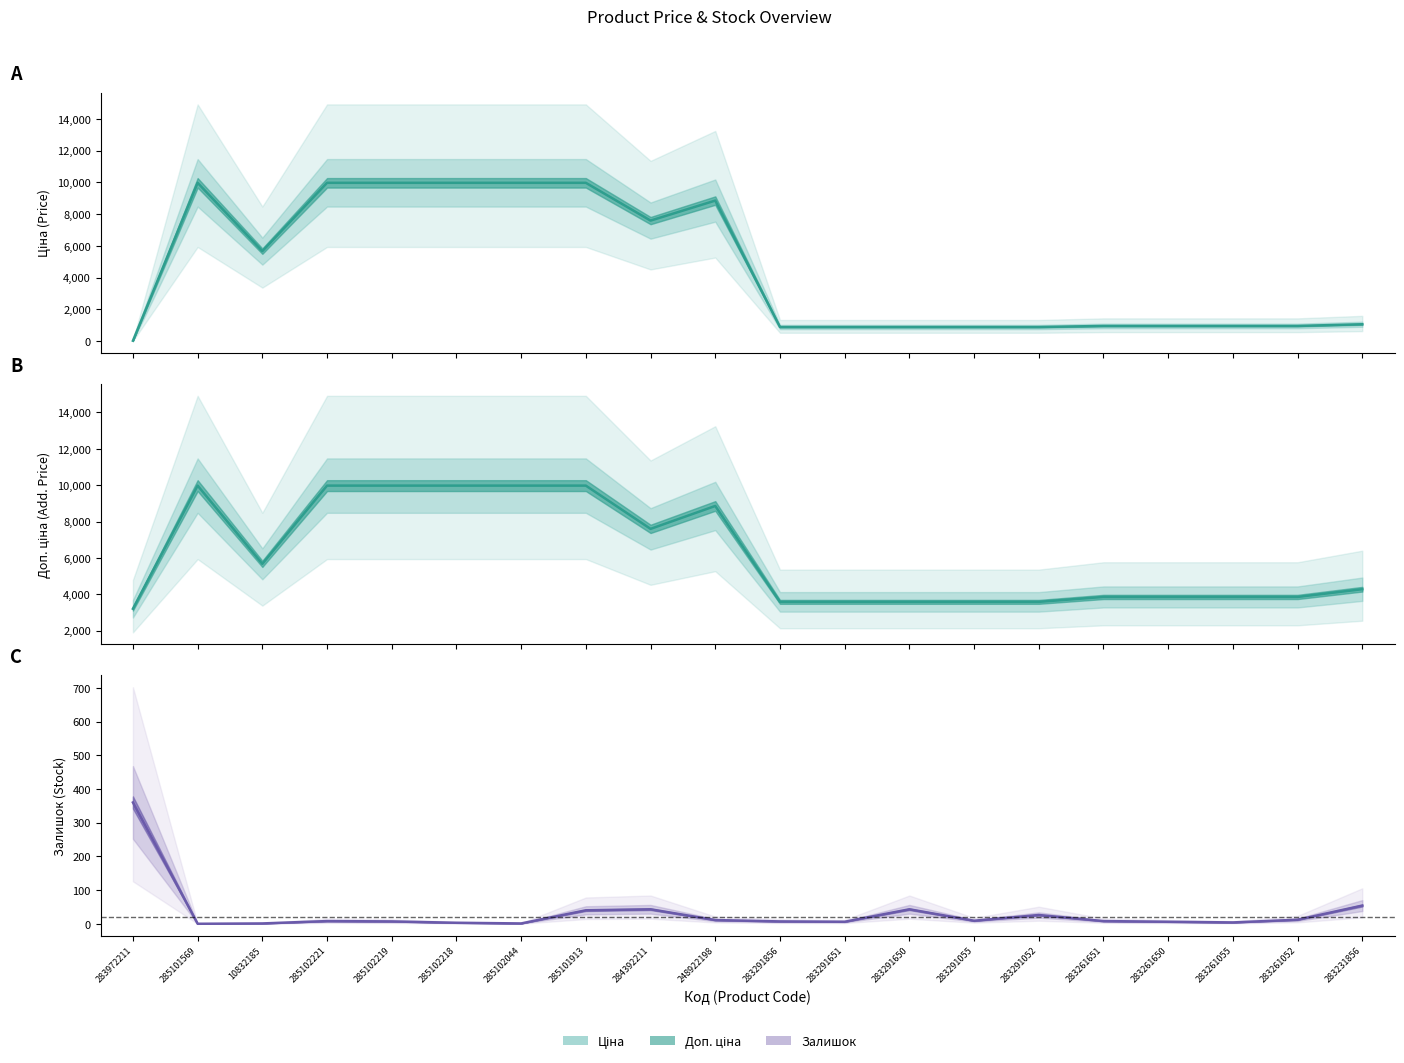

List the series in order of their overall mean, lowest first.

Залишок, Ціна, Доп. ціна